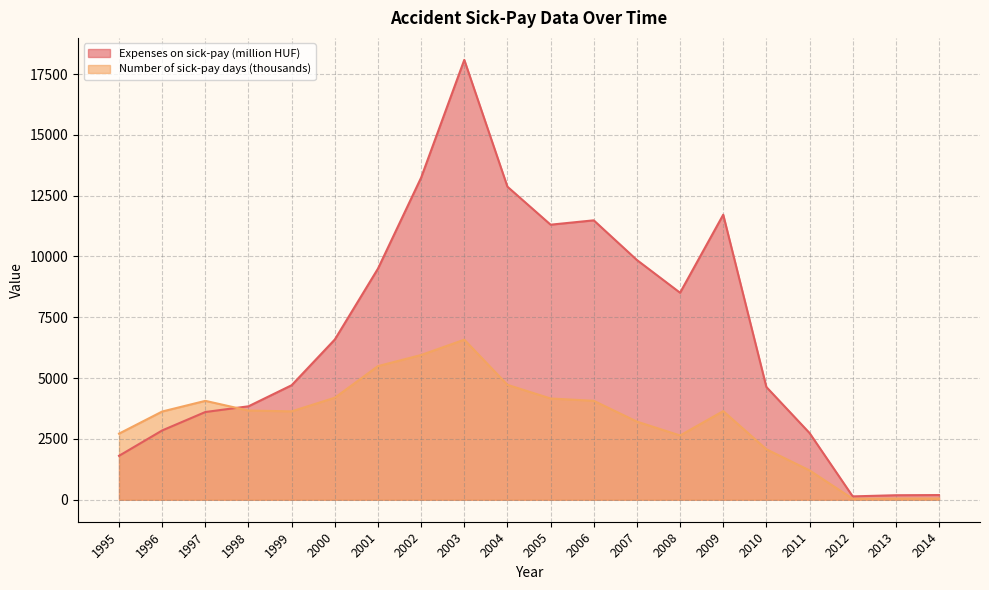

Between which two adjacent categories do Number of sick-pay days (thousands) and Expenses on sick-pay (million HUF) first intersect?

1997 and 1998